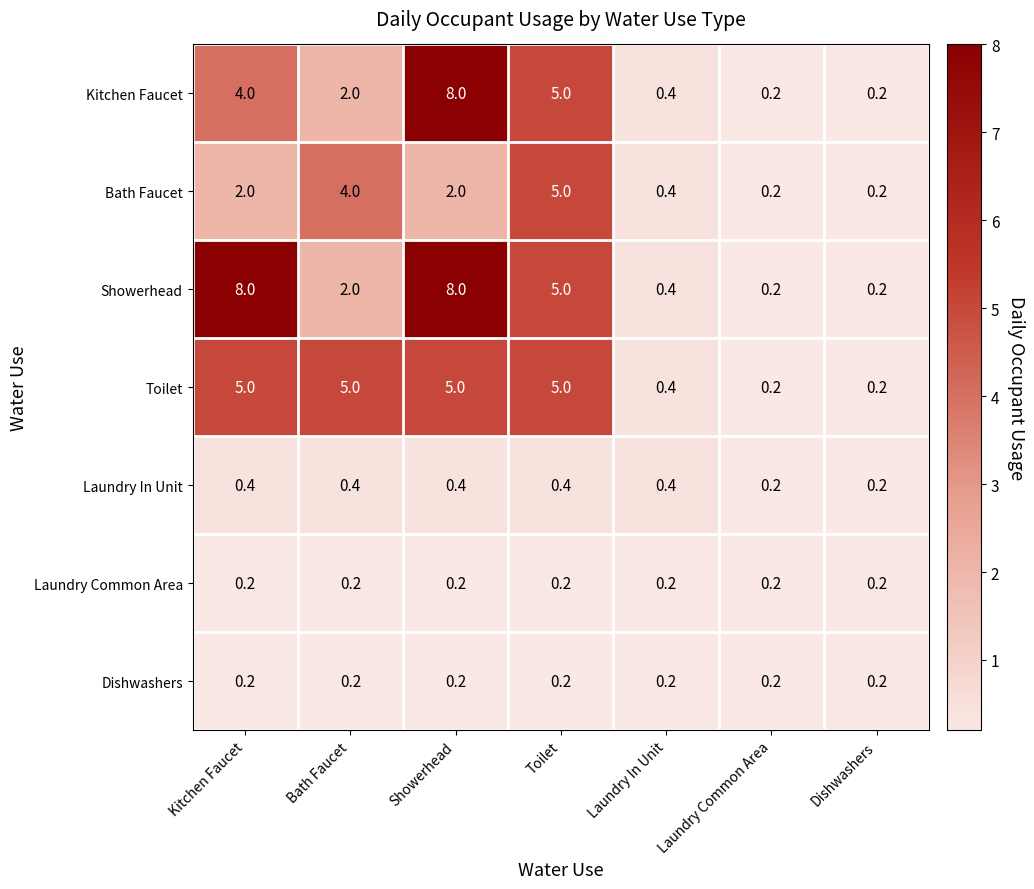

At how many categories does at least one series exceed 7?

2